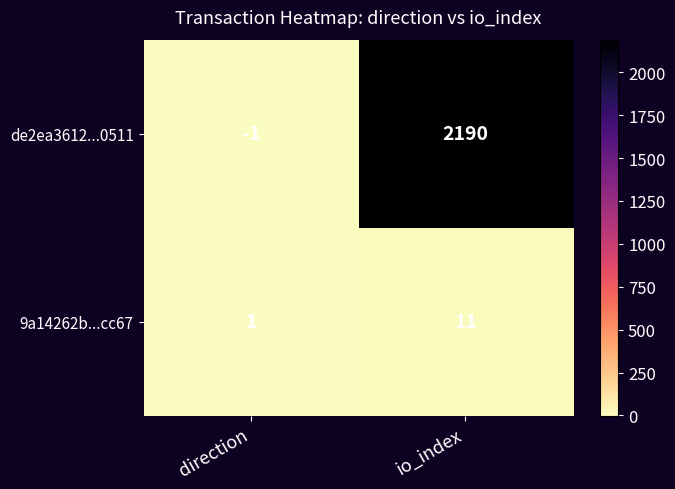

What is the difference between the highest and lowest values at direction?

2